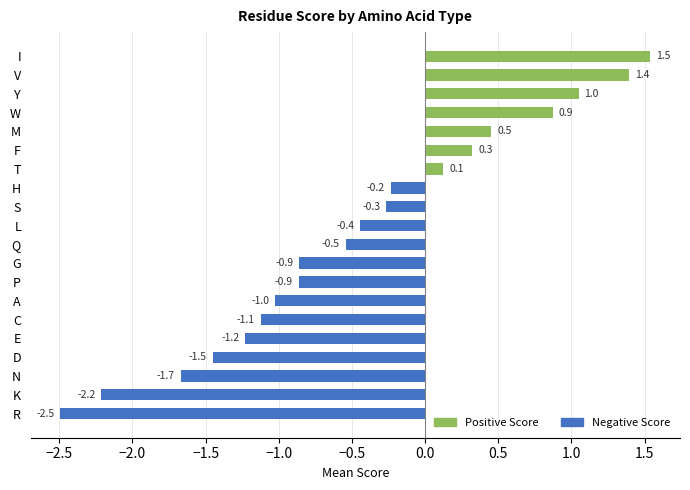

What is the difference between the values at L and A?

0.6